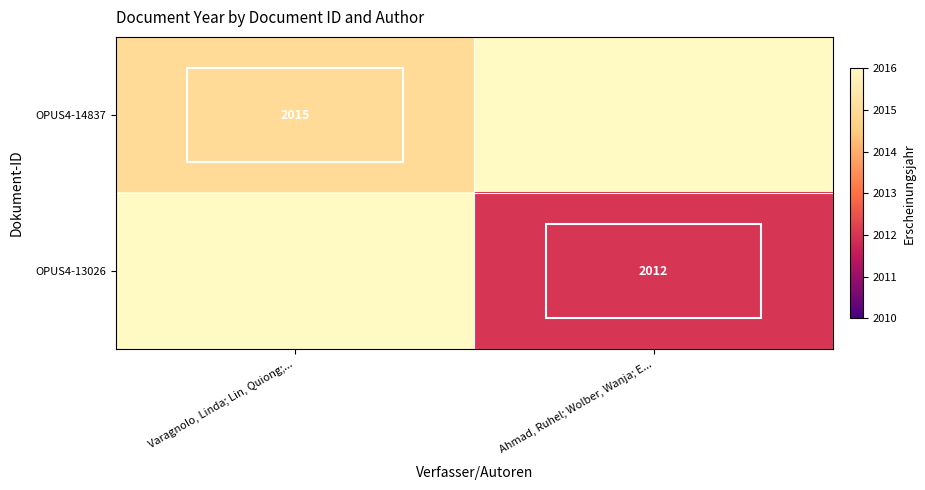

Is it true that OPUS4-14837 equals 2015 at Varagnolo, Linda; Lin, Quiong;...?

True